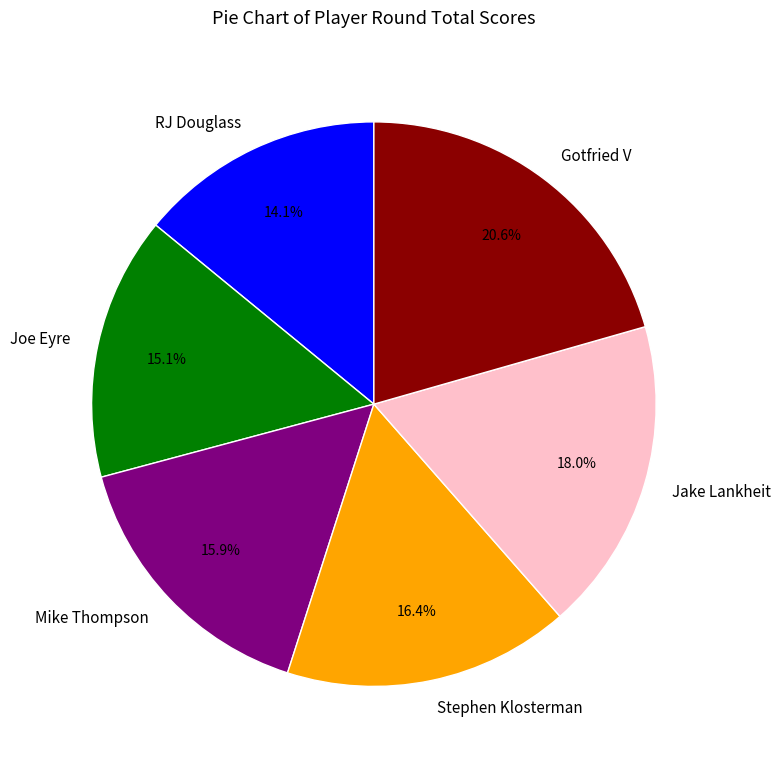

How many segments does this pie chart have?

6